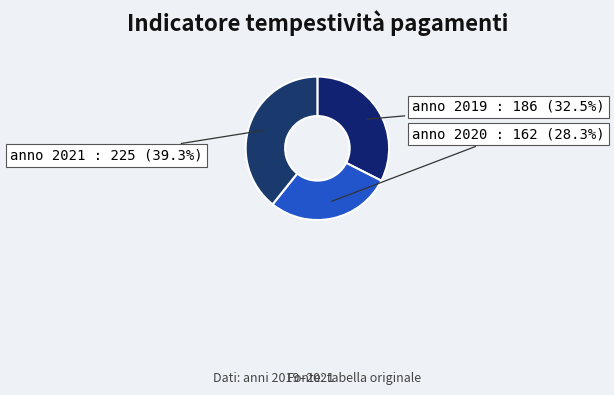

Is the sum of anno 2021 and anno 2019 greater than half?

Yes